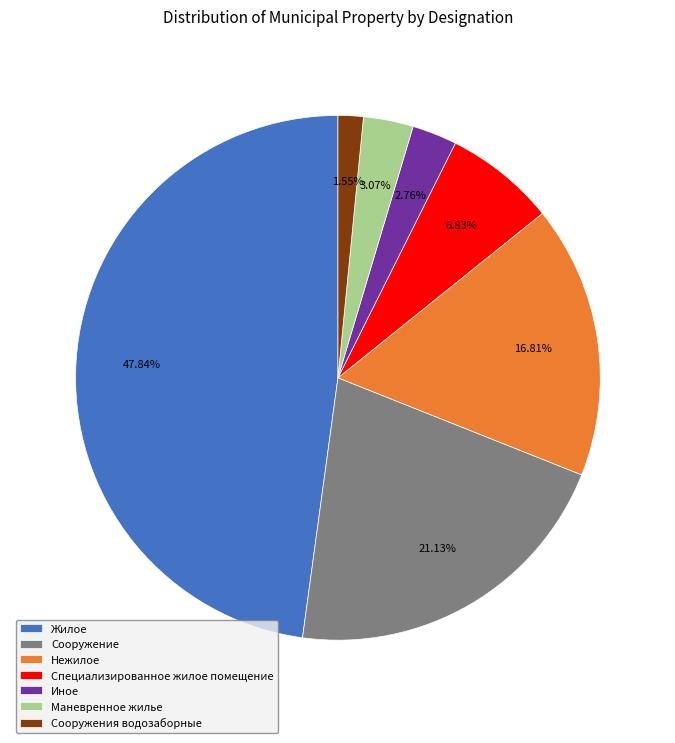

How many segments does this pie chart have?

7